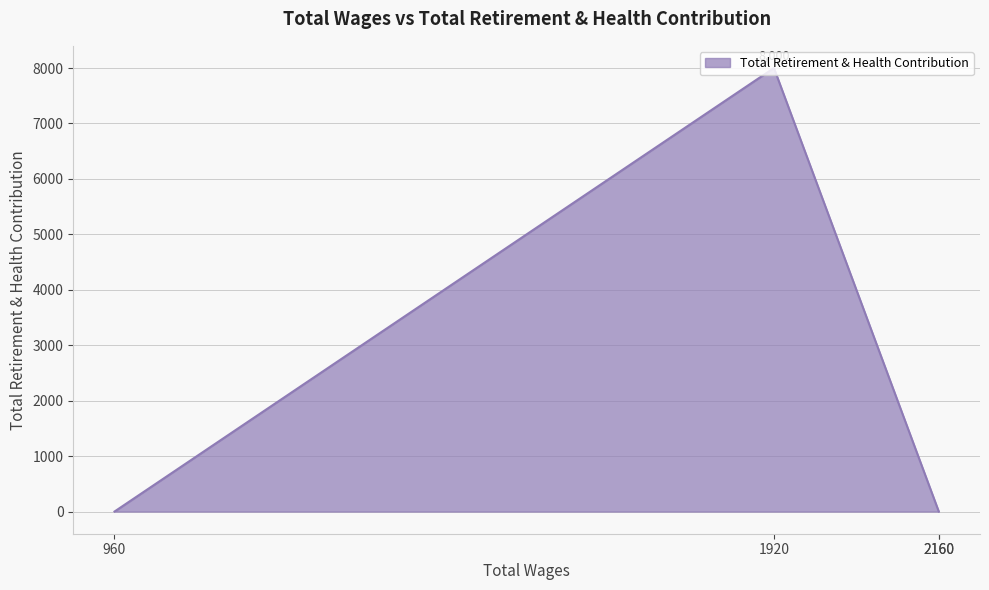

What is the sum of all values?

8000